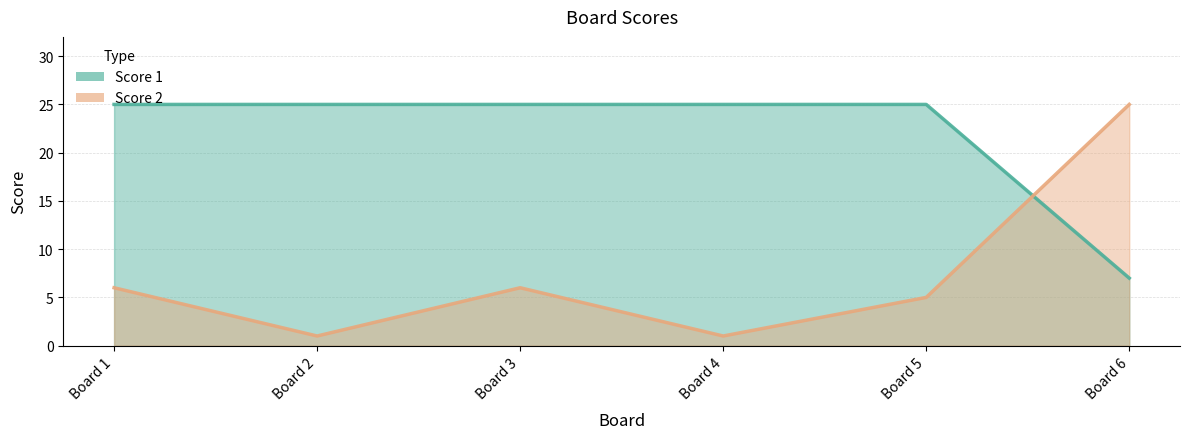

At 2, list the series in order from largest to smallest.

Score 1, Score 2